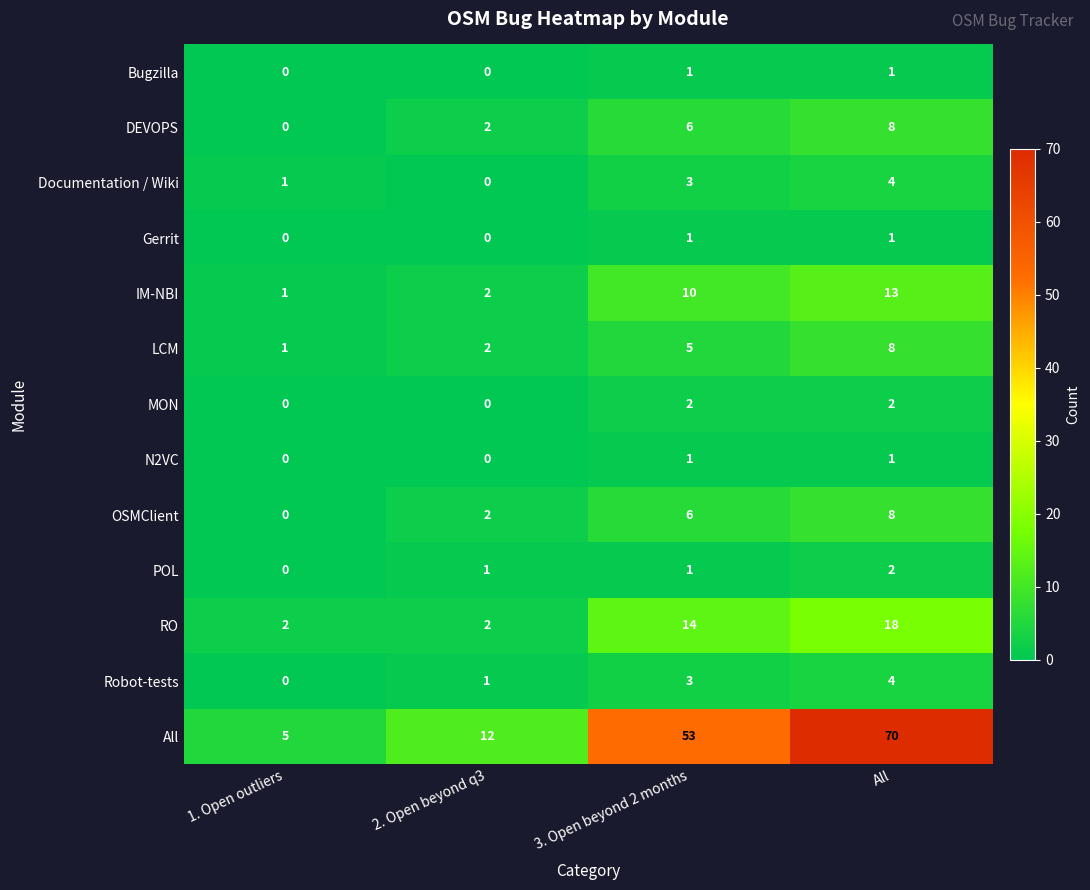

What is the difference between the maximum and minimum values in the Documentation / Wiki series?

4